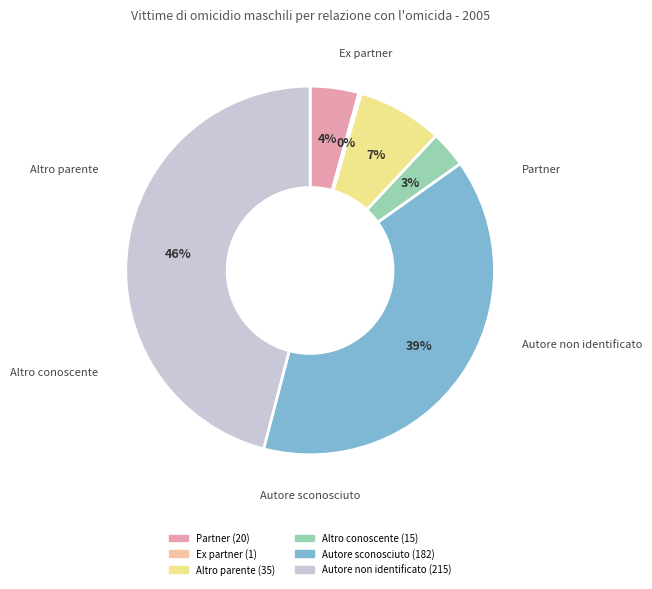

Is there any slice that represents more than half of the pie?

No